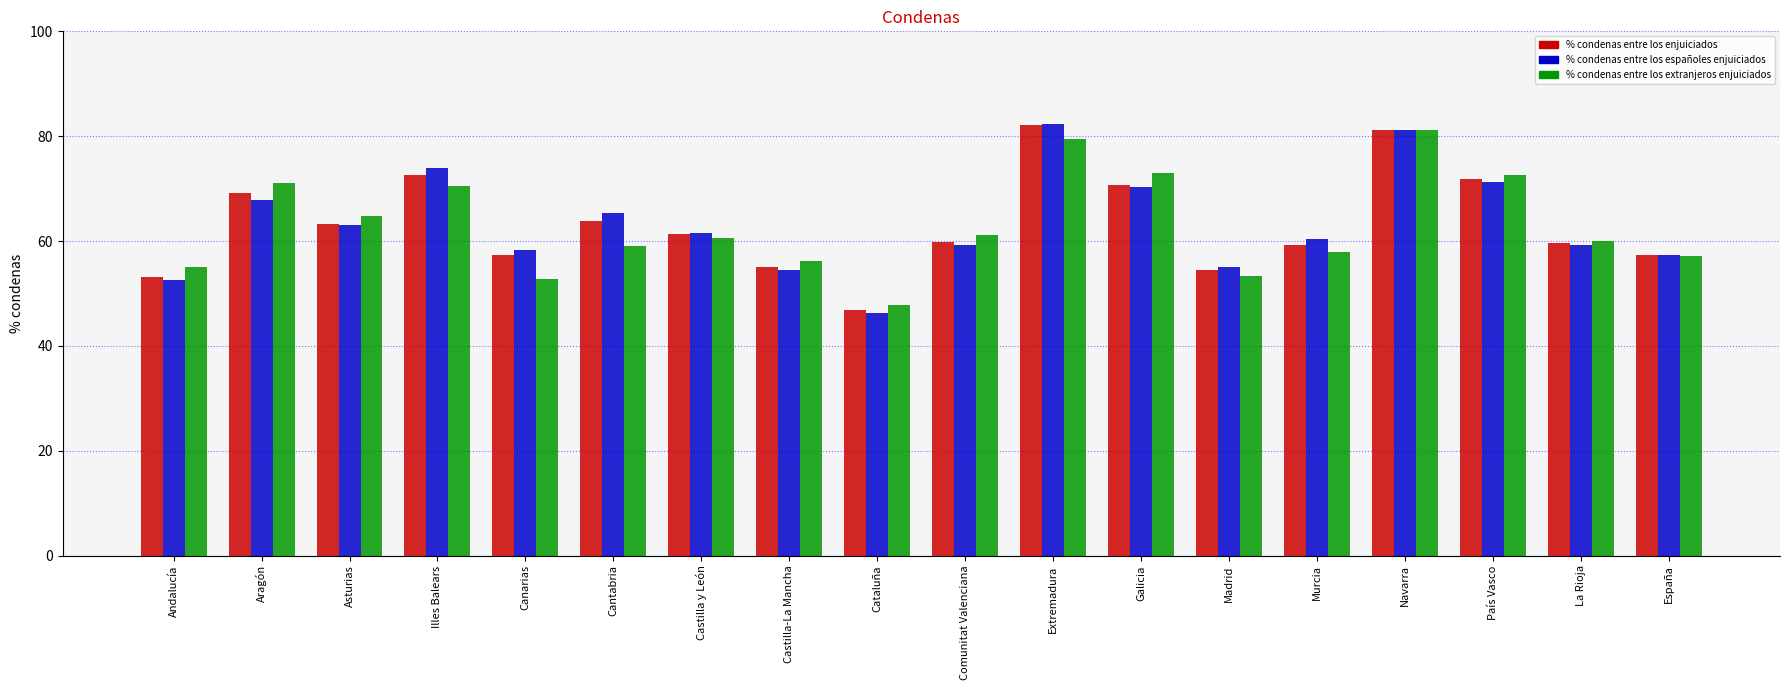

At which label does % condenas entre los españoles enjuiciados first exceed 61?

Aragón